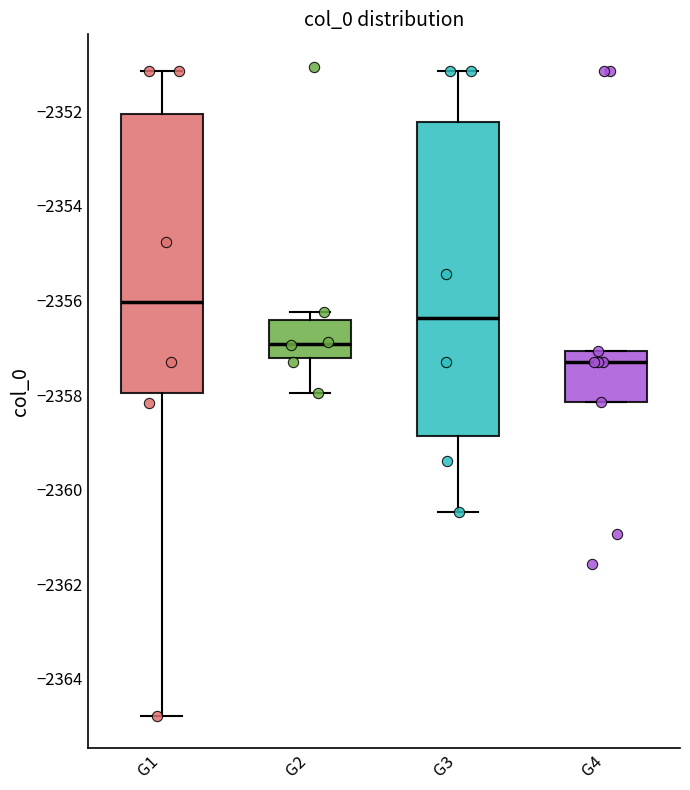

Where does the lower whisker of the box for G3 end on the y-axis? The values are not printed on the chart, so give them approximately, as read against the axis.

-2360.4